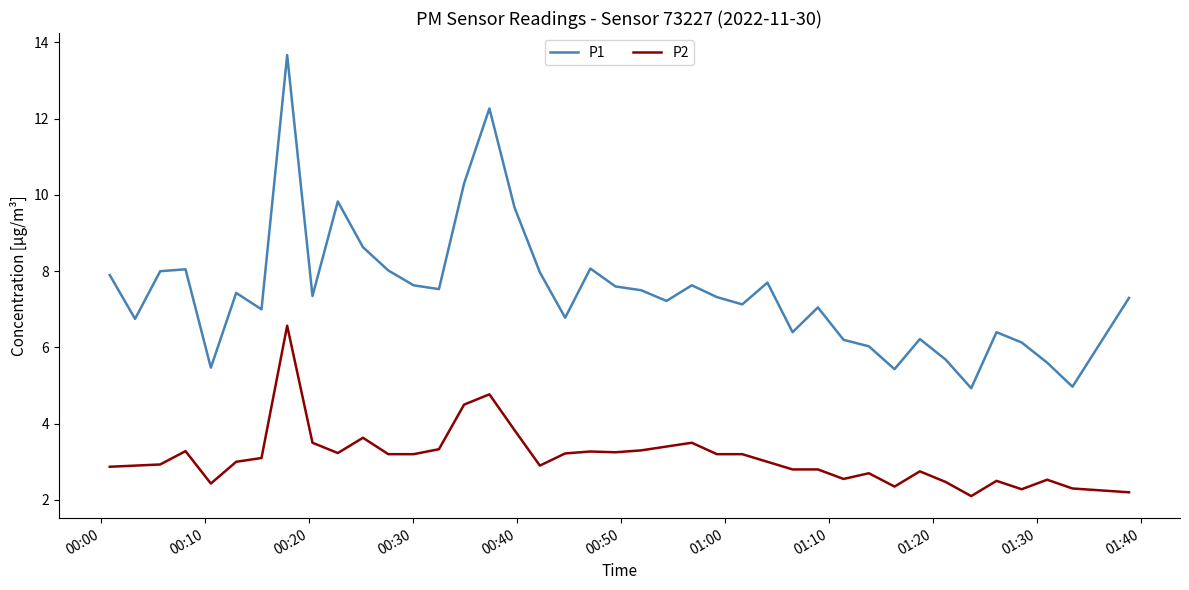

True or false: P2 and P1 cross at least once.

False